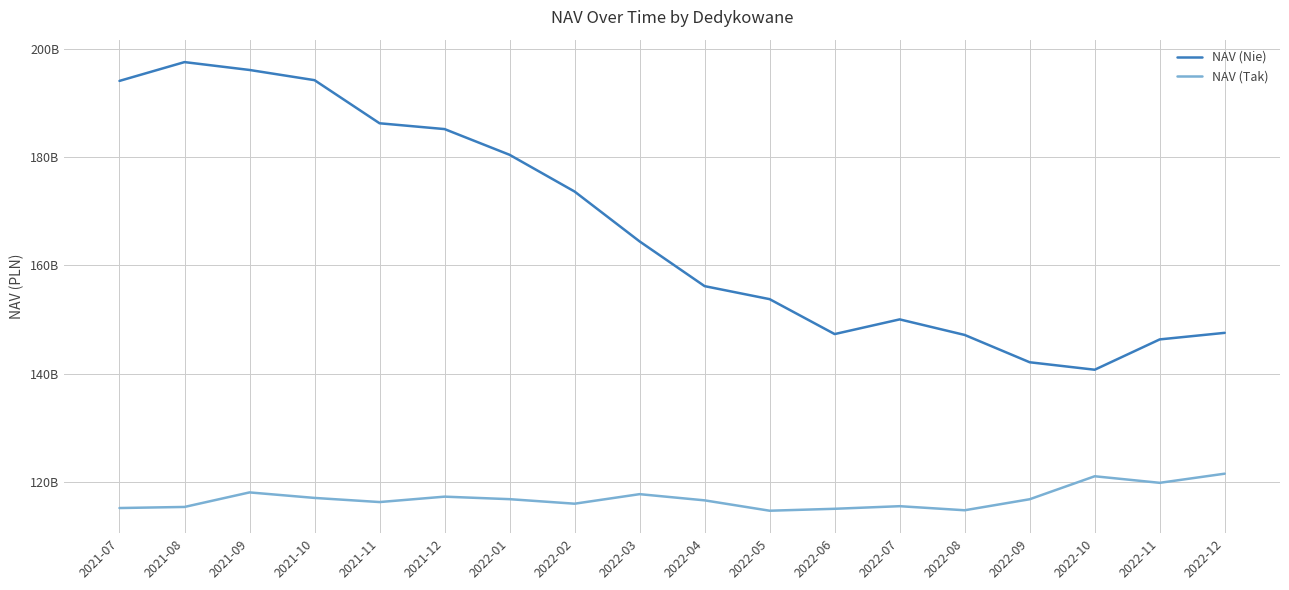

What are all the series names shown in the legend?

NAV (Nie), NAV (Tak)